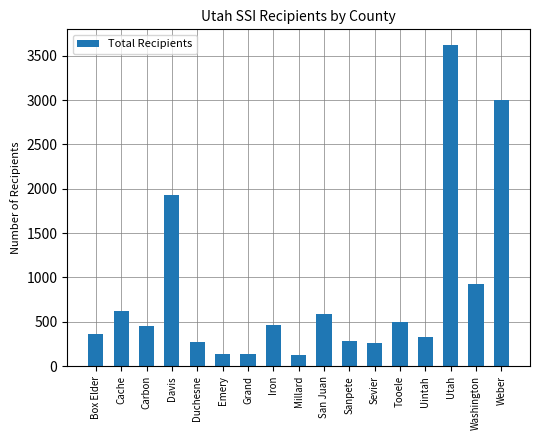

The chart shows a value of 783 at Carbon. True or false?

False